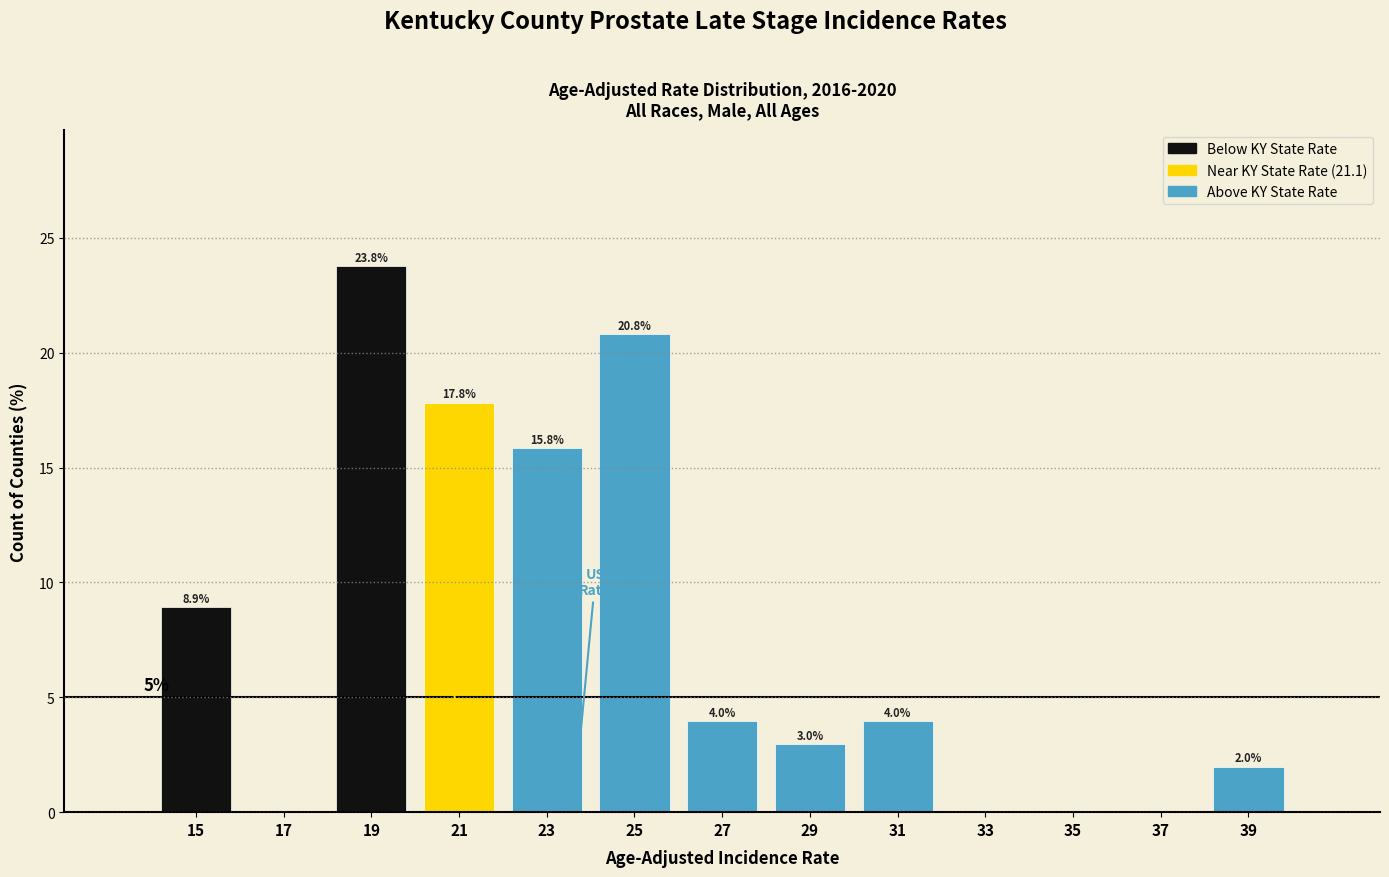

Which range on the x-axis has the tallest bar?

18 to 20